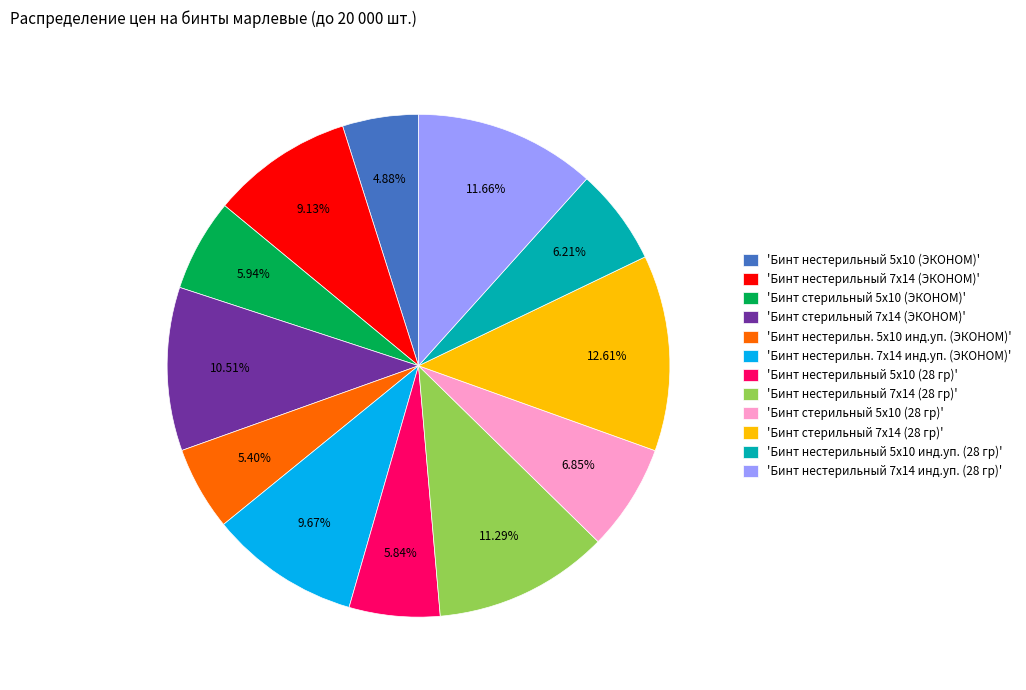

Is there any slice that represents more than half of the pie?

No